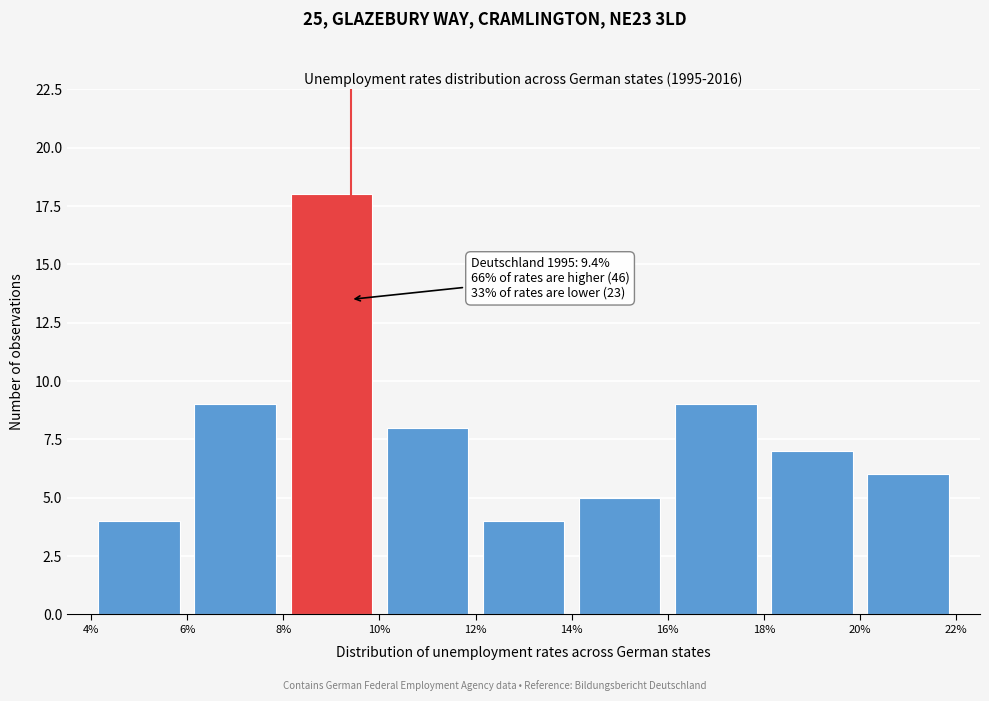

Over which range of the x-axis is the bar tallest?

8% to 10%